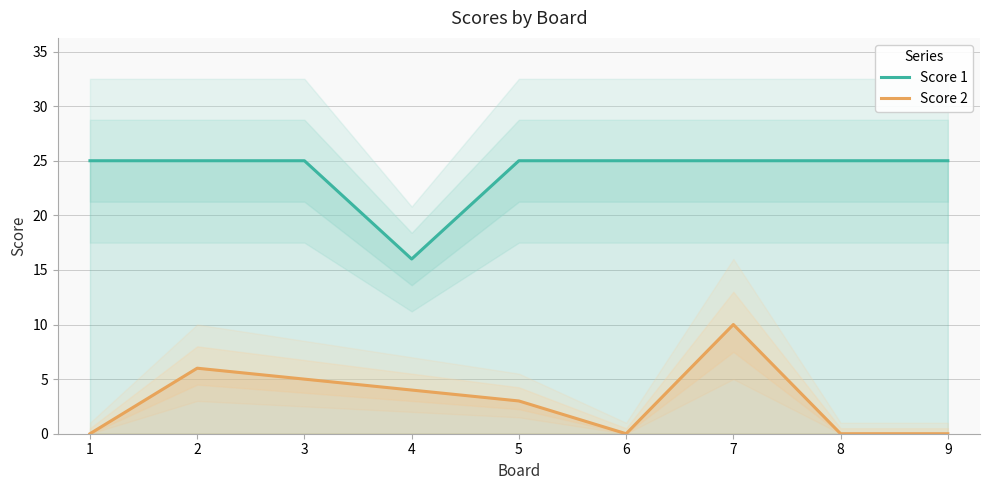

At which label is Score 2 closest to 5?

3